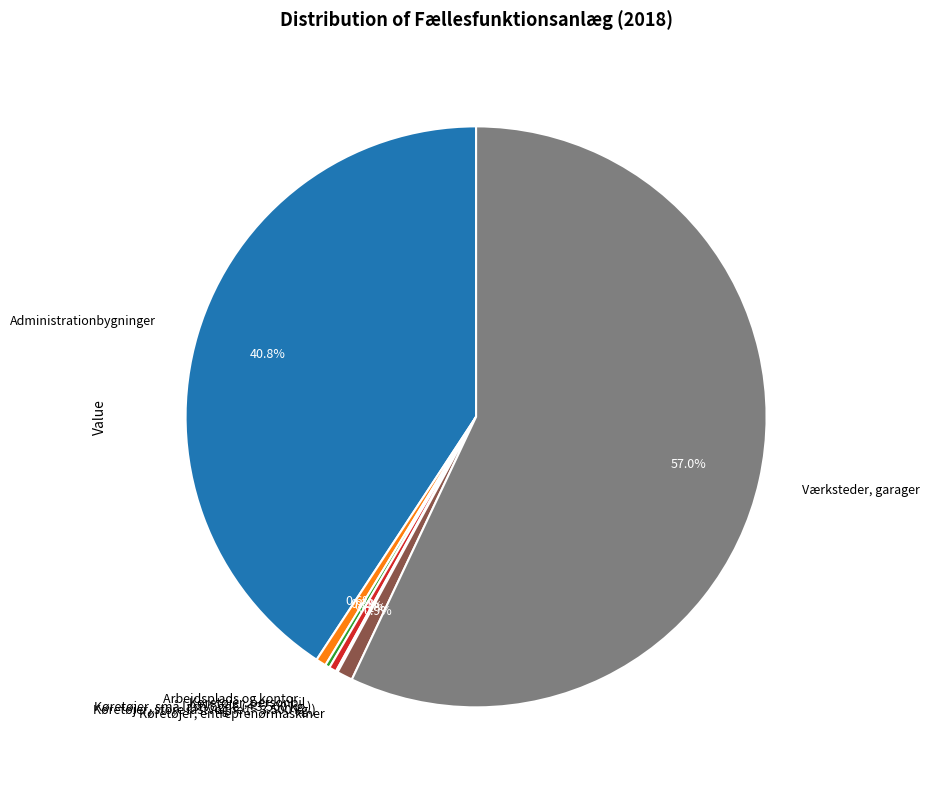

Does Værksteder, garager account for over 50% of the chart?

Yes